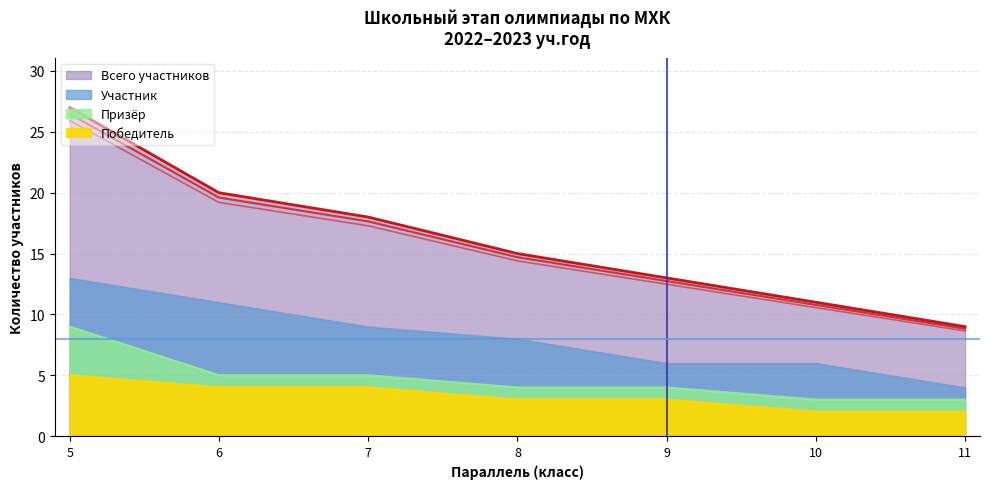

The value at 6 is 20. True or false?

True